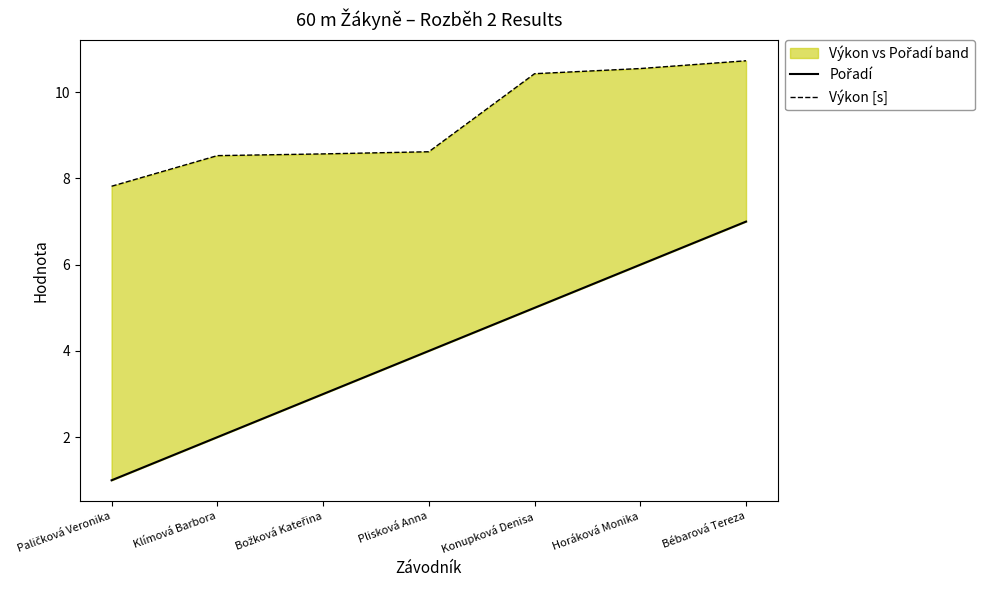

True or false: Výkon [s] and Pořadí intersect in this chart.

False